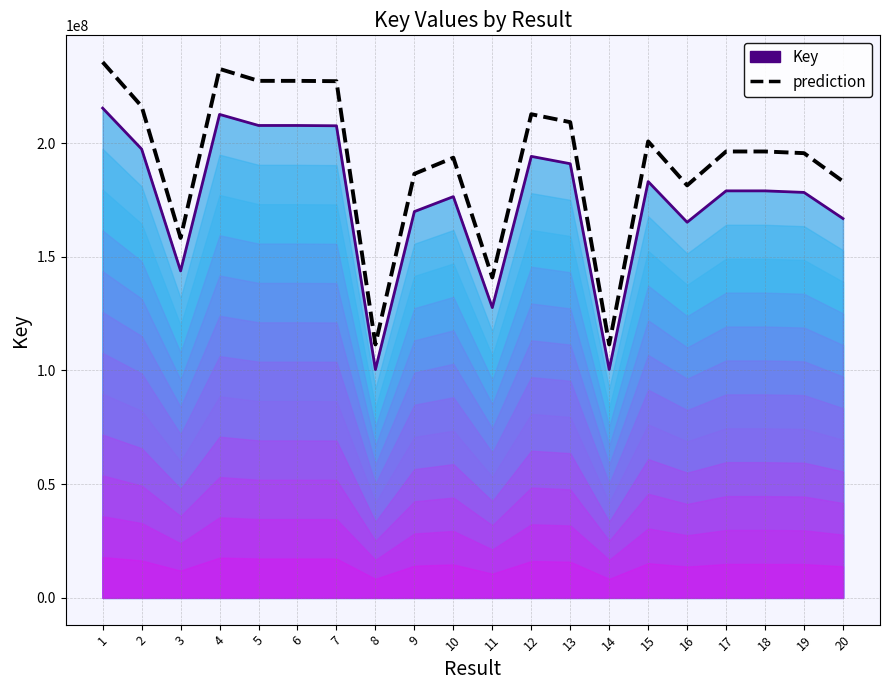

What is the value of the prediction point at the 1st from the left?

235632884.5